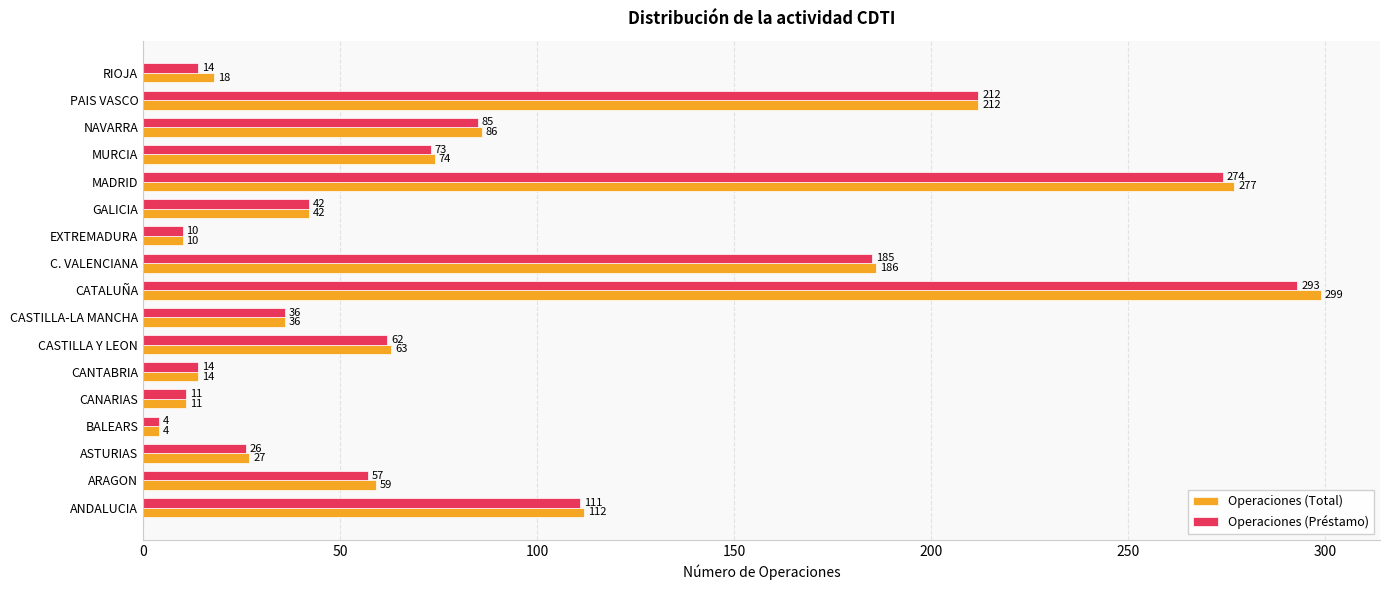

Which series has the largest total across all categories?

Operaciones (Total)